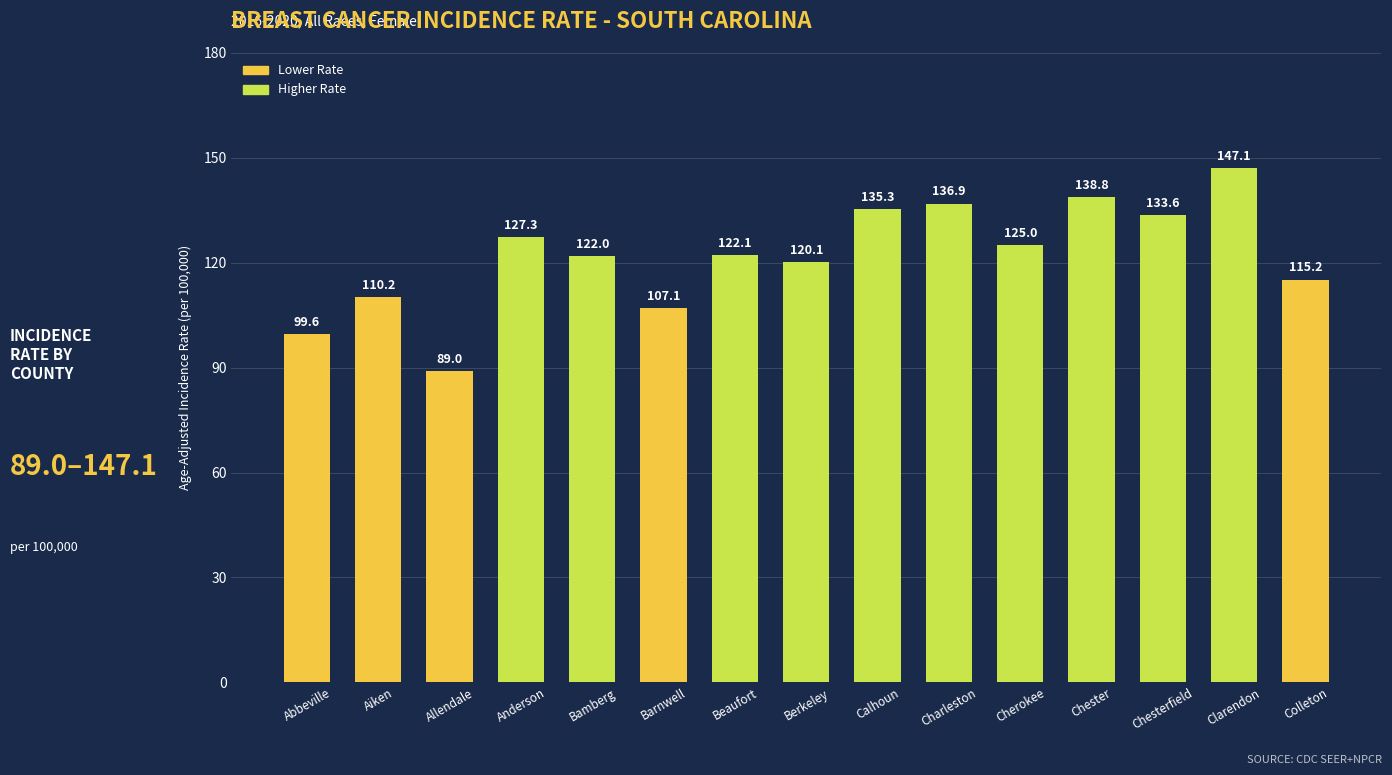

What is the greatest value displayed?

147.1